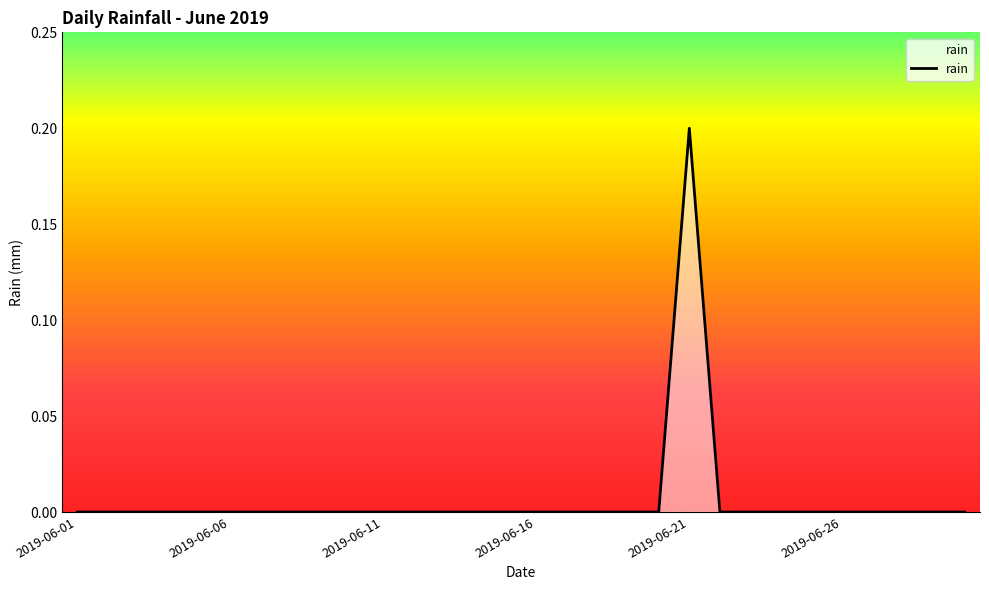

What is the greatest value displayed?

0.2